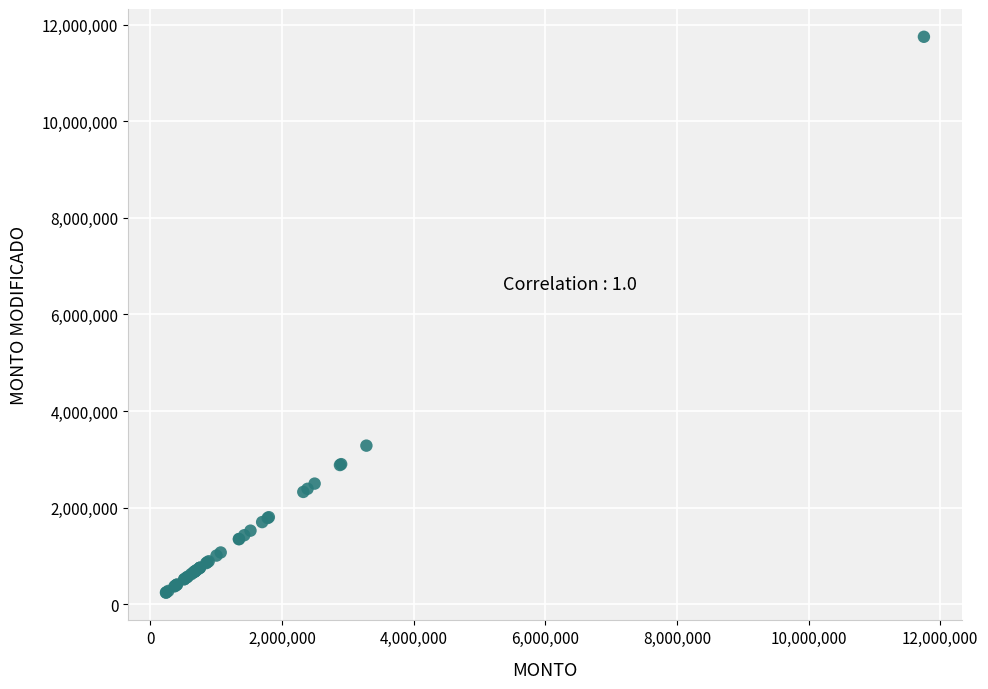

What Y value in the scatter plot is closest to 5995080?

3282819.4